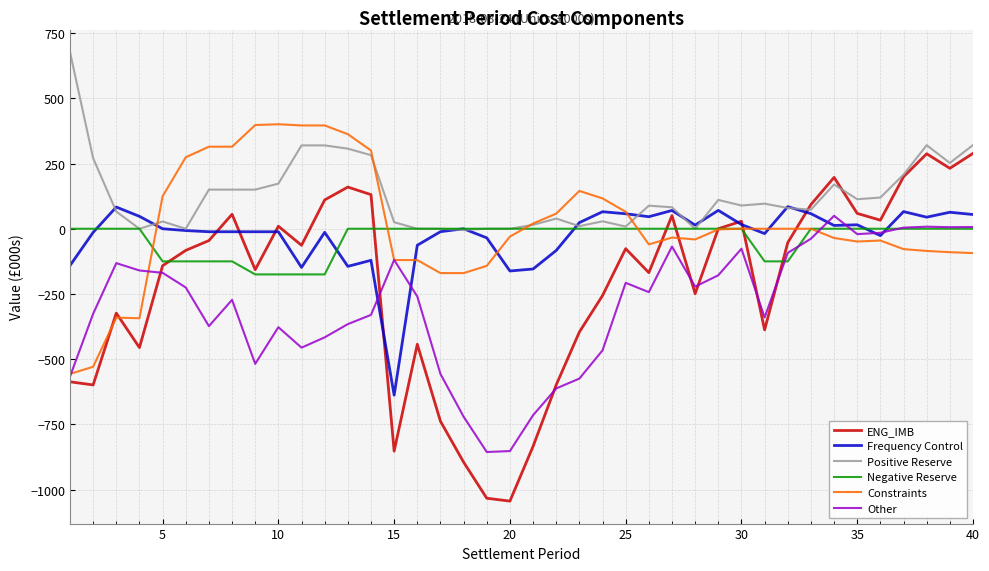

What are all the series names shown in the legend?

ENG_IMB, Frequency Control, Positive Reserve, Negative Reserve, Constraints, Other